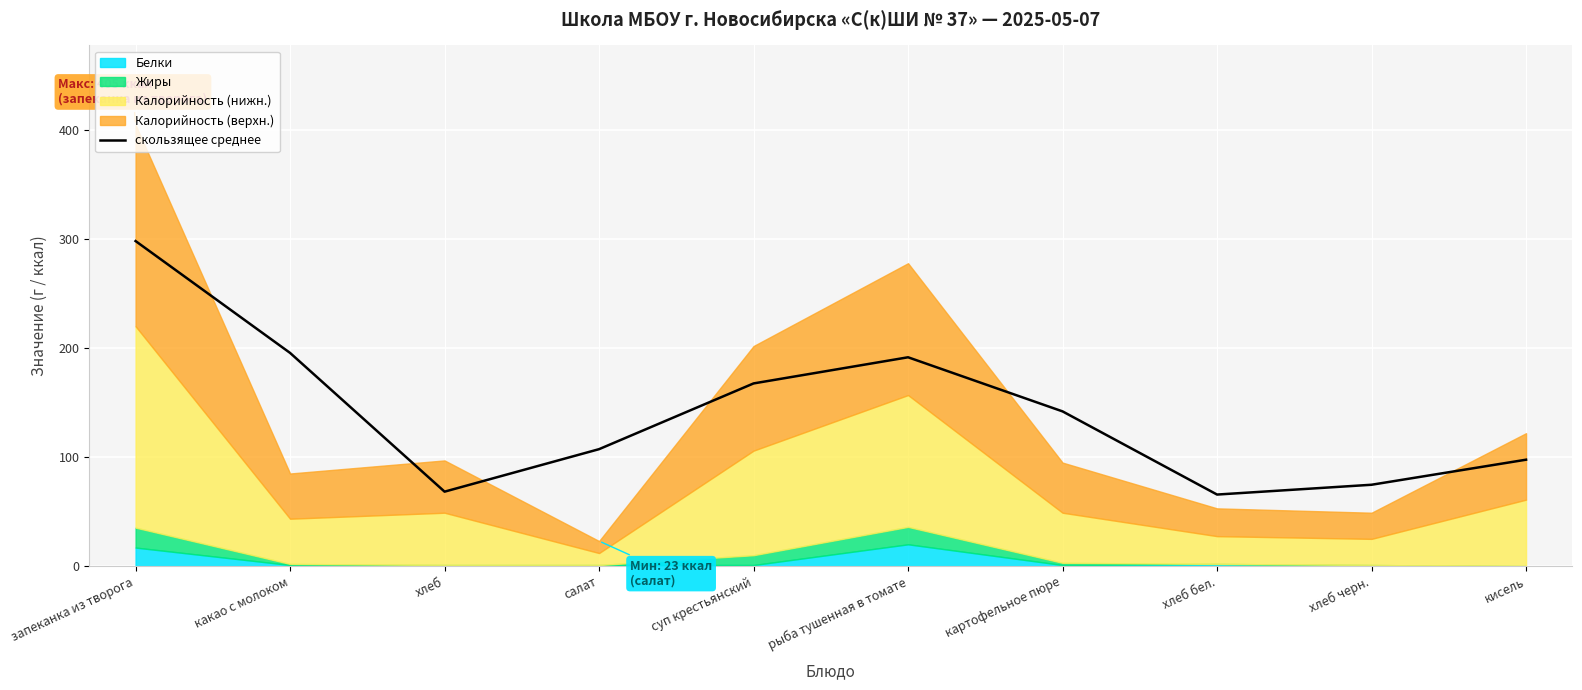

What value does the скользящее среднее series have at хлеб?

68.3